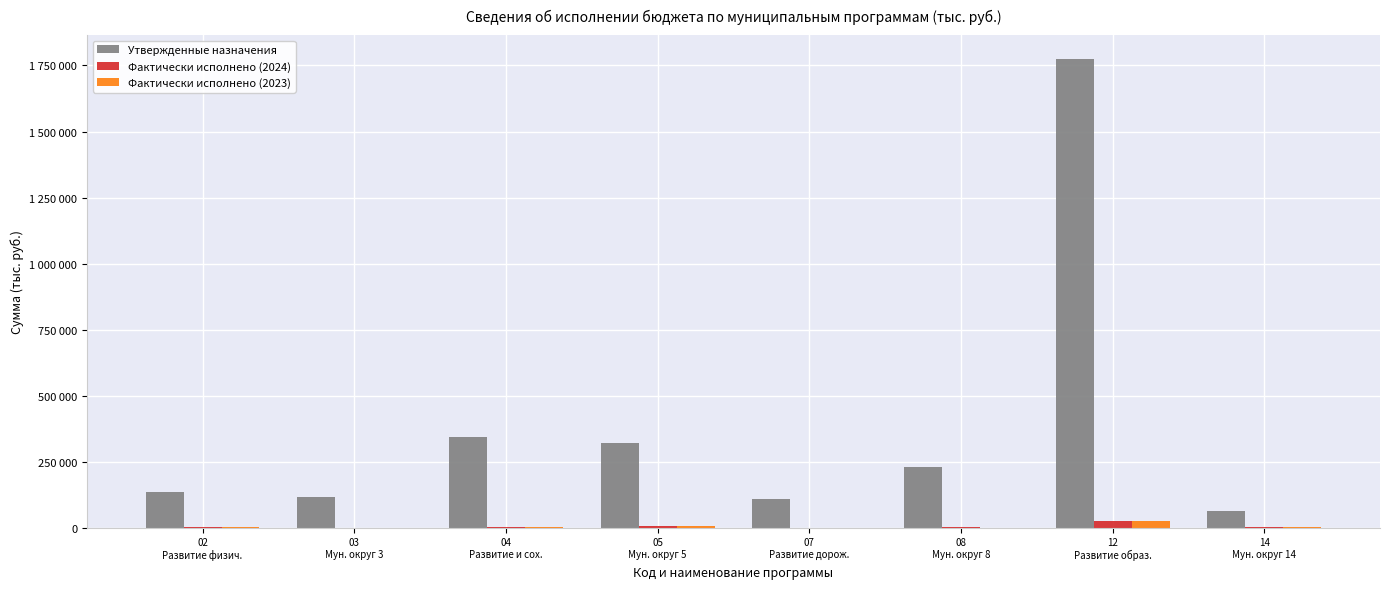

Which category has the highest value in the Утвержденные назначения series?

12
Развитие образ.